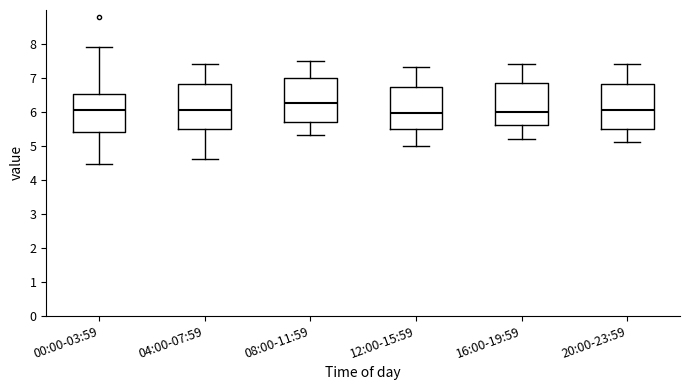

Reading left to right, read every box against the y-axis: the position of its median line, the range the box covers, and the ends of its whiskers. The values are not printed on the chart, so give them approximately, as read against the axis.

00:00-03:59: median 6.0, box 5.4 to 6.5, whiskers 4.5 to 7.9
04:00-07:59: median 6.1, box 5.5 to 6.8, whiskers 4.6 to 7.4
08:00-11:59: median 6.3, box 5.7 to 7.0, whiskers 5.3 to 7.5
12:00-15:59: median 6.0, box 5.5 to 6.7, whiskers 5.0 to 7.3
16:00-19:59: median 6.0, box 5.6 to 6.9, whiskers 5.2 to 7.4
20:00-23:59: median 6.1, box 5.5 to 6.8, whiskers 5.1 to 7.4